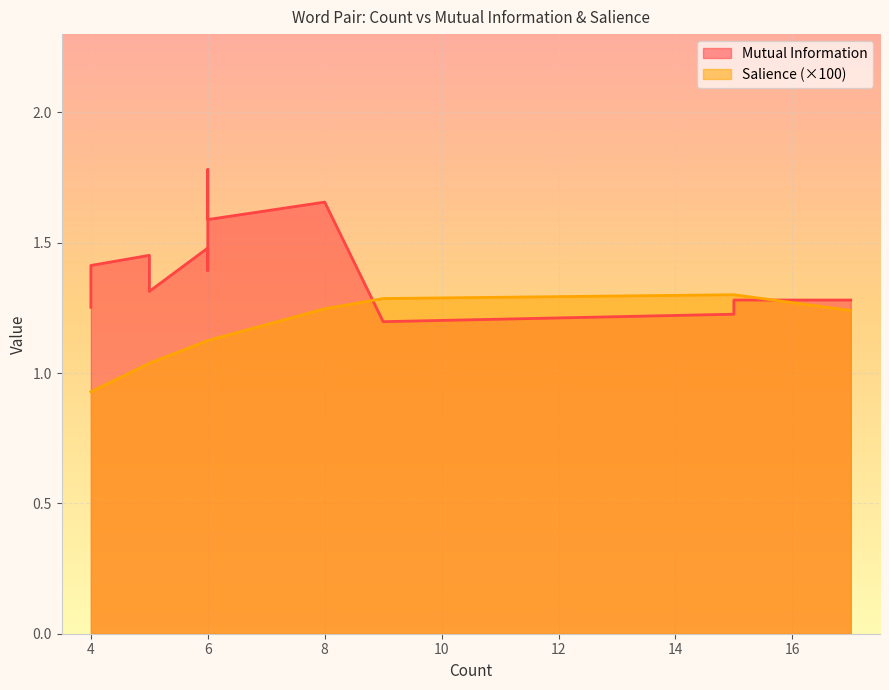

True or false: Mutual Information has more than 2 interior local peaks.

False